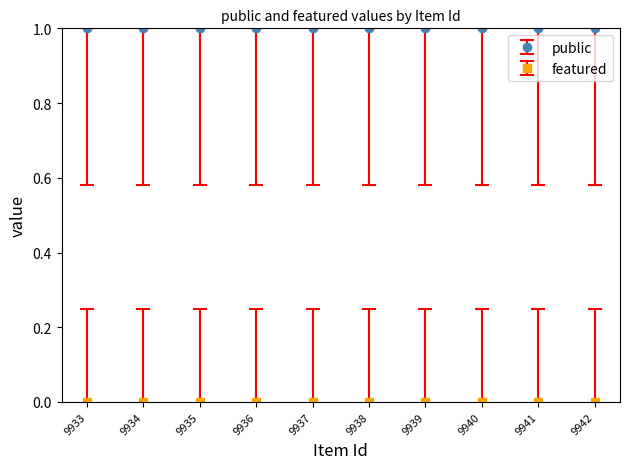

True or false: featured has more than 0 interior local peaks.

False